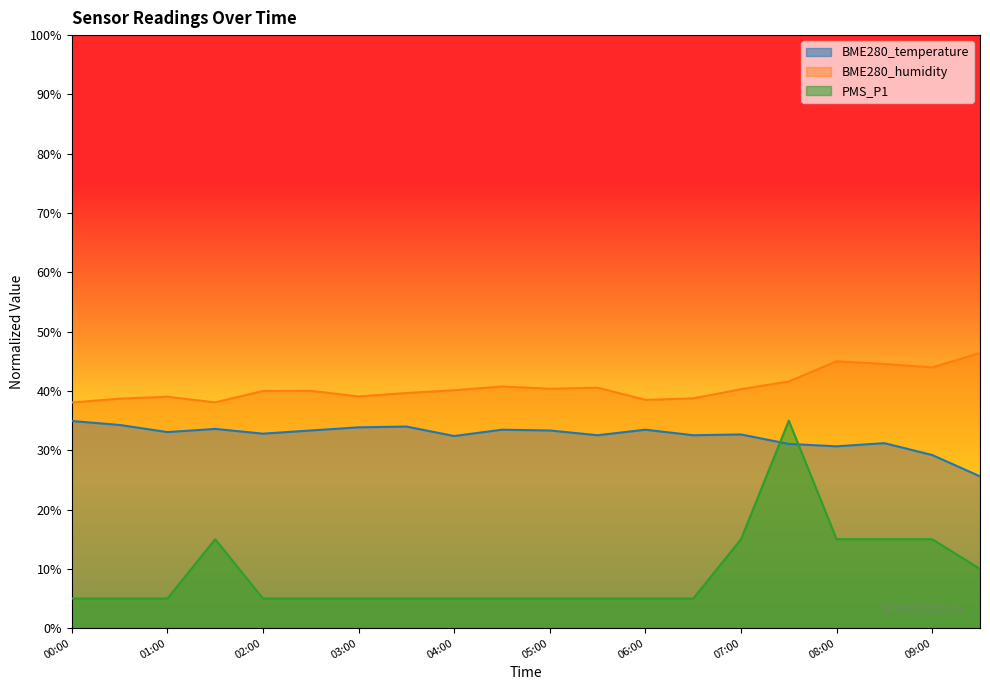

At 04:00, list the series in order from smallest to largest.

PMS_P1, BME280_temperature, BME280_humidity